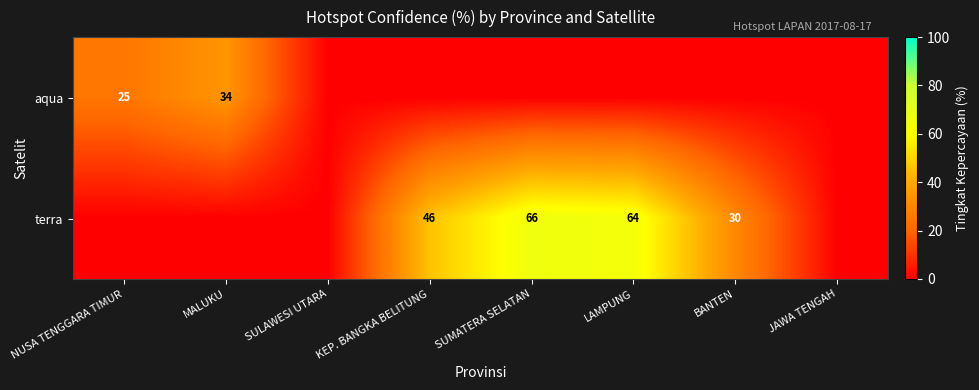

What is the difference between the highest and lowest values at SUMATERA SELATAN?

66